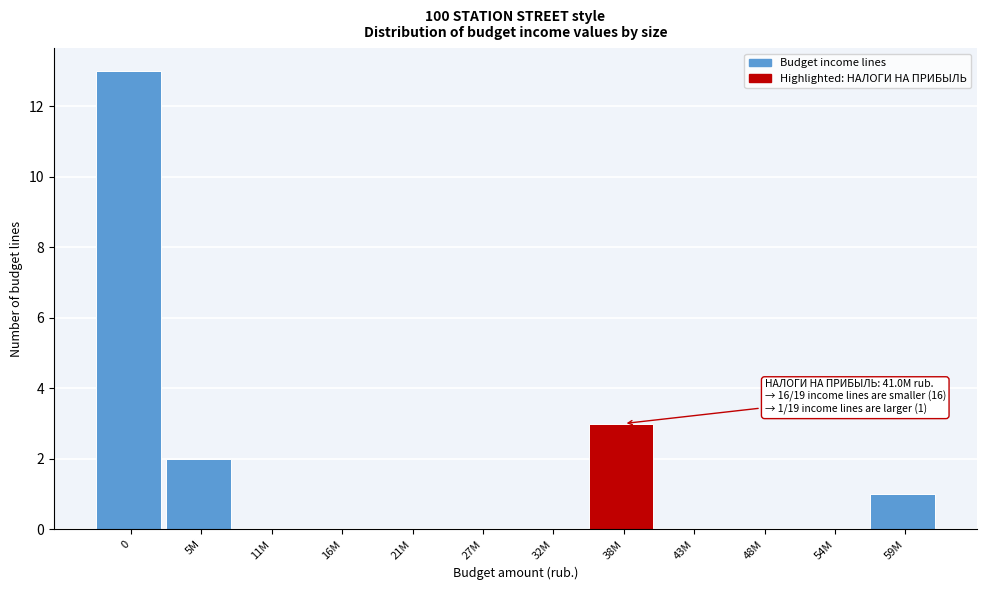

Reading left to right, transcribe all the data shown in this chart.

0=13	5M=2	11M=0	16M=0	21M=0	27M=0	32M=0	38M=3	43M=0	48M=0	54M=0	59M=1